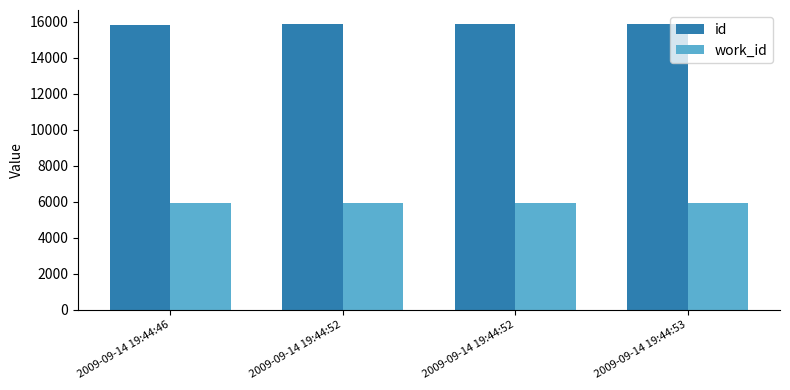

What are all the series names shown in the legend?

id, work_id